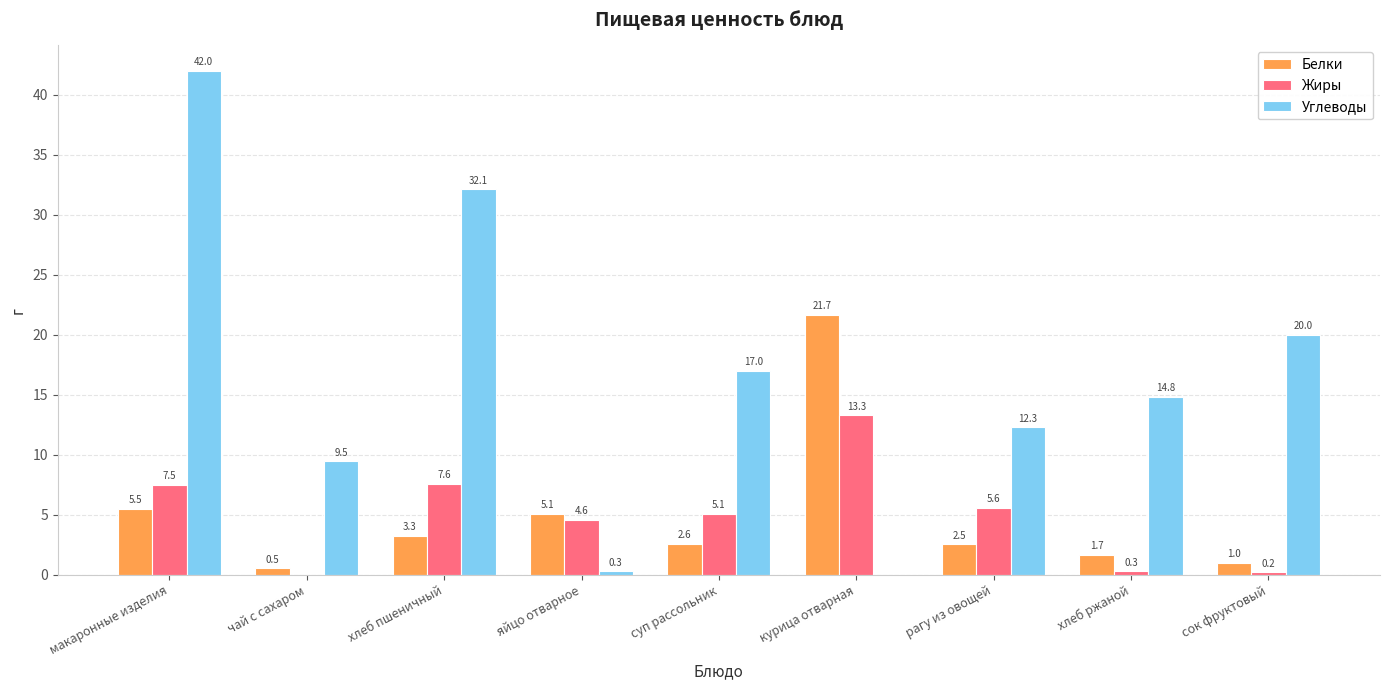

Reading left to right, transcribe all the data shown in this chart.

Белки: 5.5	0.5	3.3	5.1	2.6	21.7	2.5	1.7	1.0
Жиры: 7.5	0.0	7.6	4.6	5.1	13.3	5.6	0.3	0.2
Углеводы: 42.0	9.5	32.1	0.3	17.0	0.0	12.3	14.8	20.0